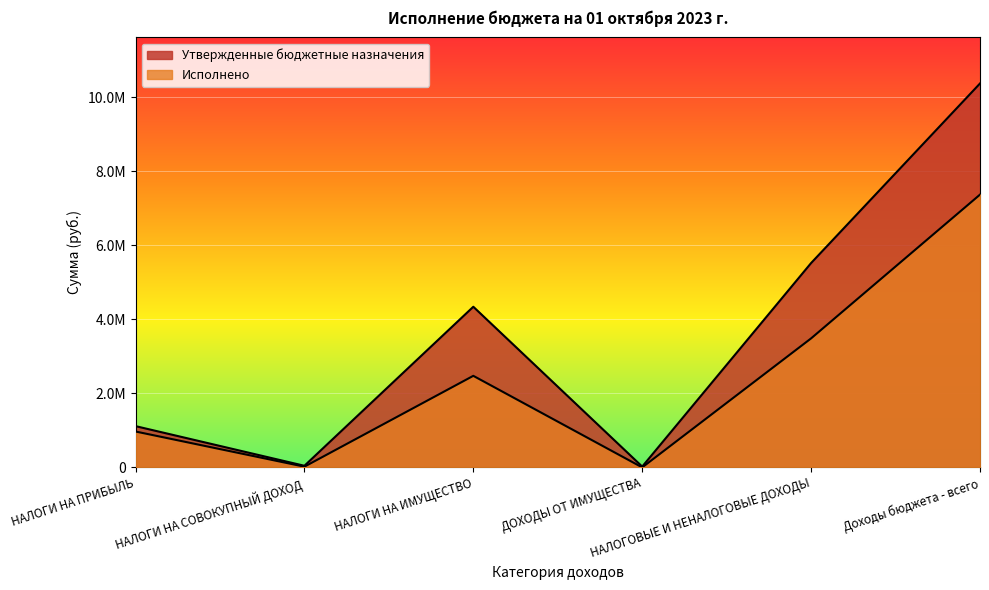

True or false: Утвержденные бюджетные назначения and Исполнено cross at least once.

False